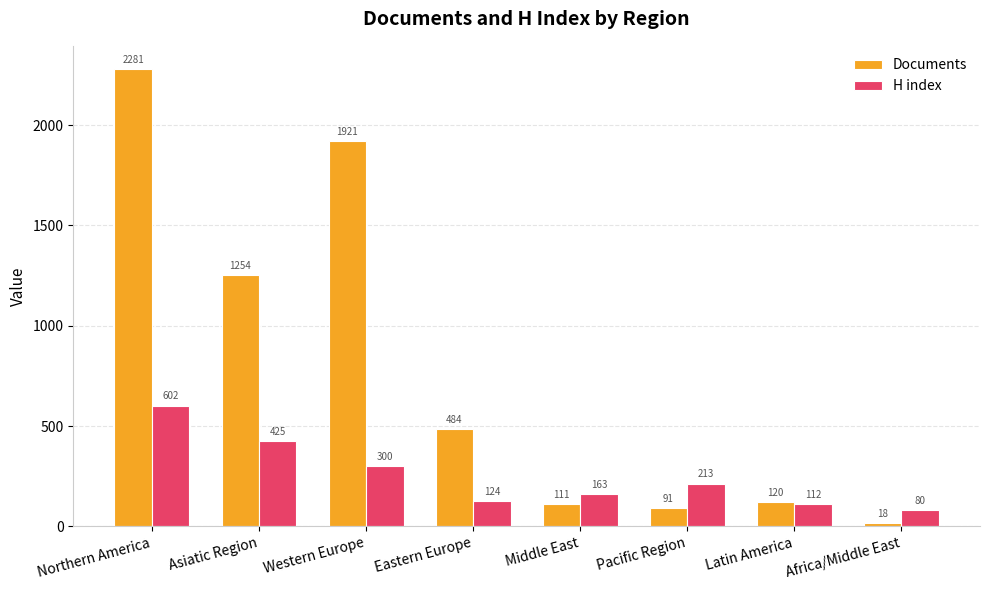

What is the sum of the Documents values at Latin America and Africa/Middle East?

138